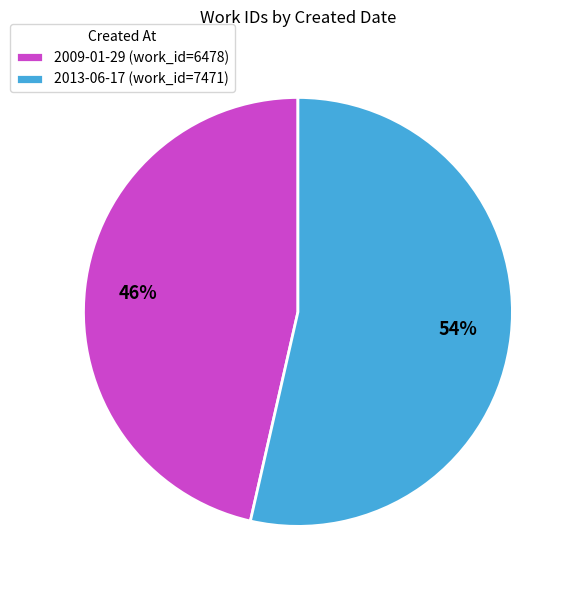

Approximately how many times larger is the value at 2009-01-29 compared to 2013-06-17?

0.9